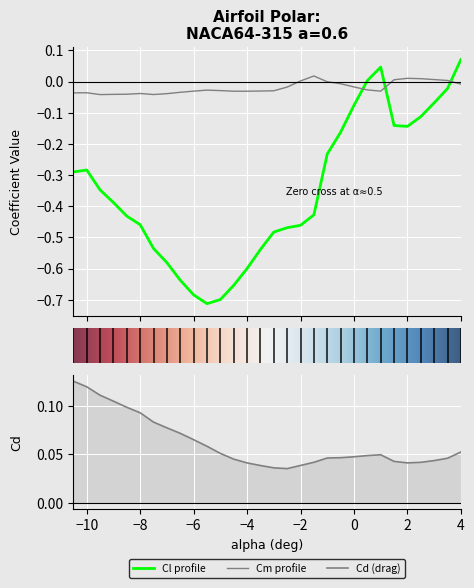

Which series has the largest total across all categories?

Cd